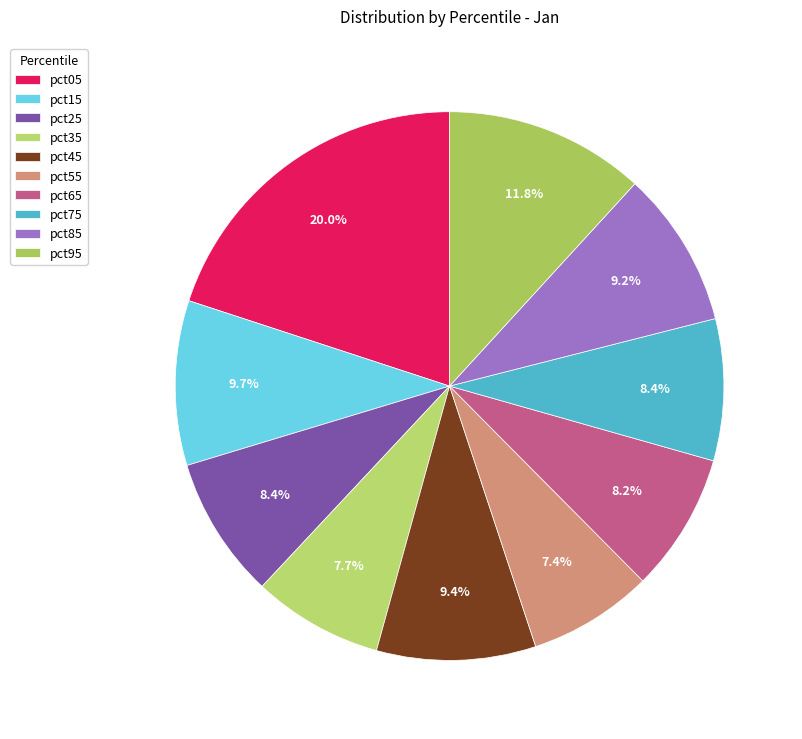

The pct75 slice represents 8% of the pie. True or false?

True